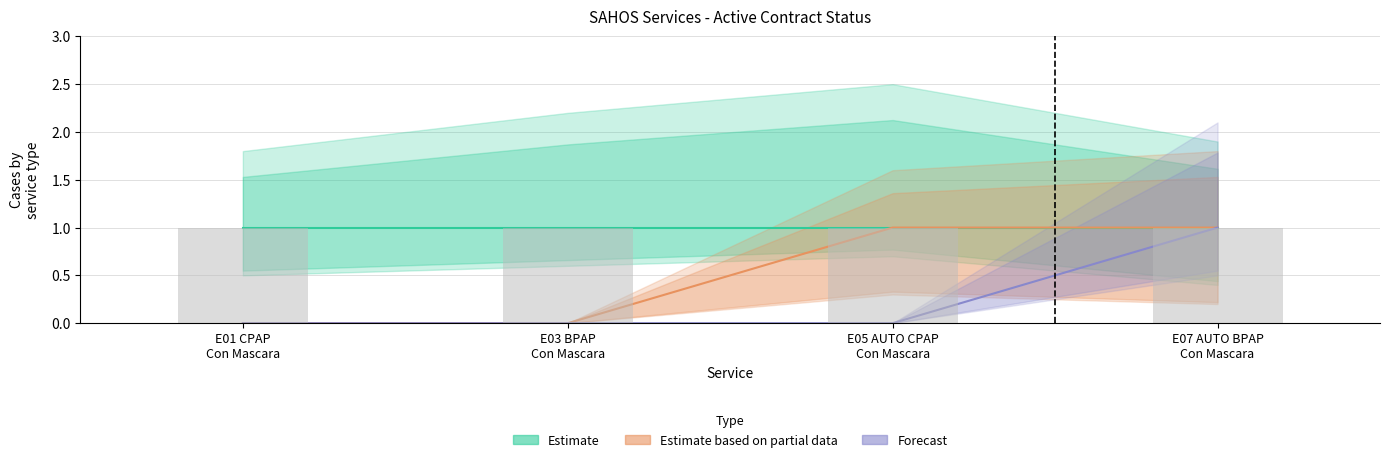

Which category has the lowest value across all series?

E01 CPAP
Con Mascara